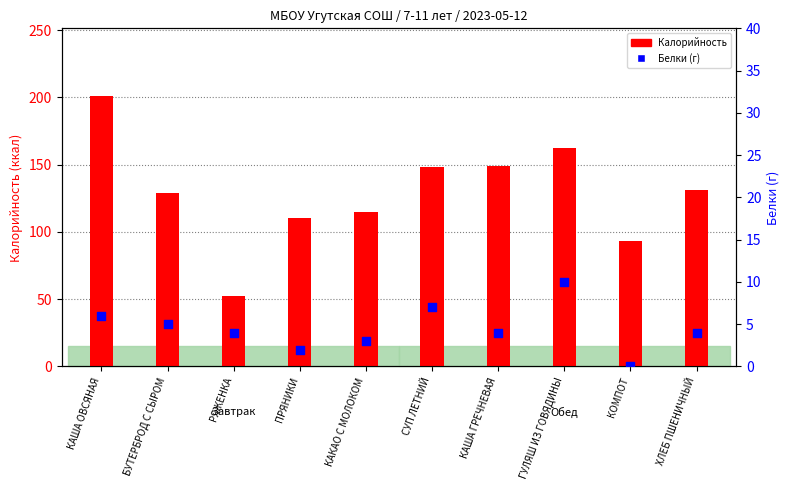

At how many categories does at least one series exceed 20?

10